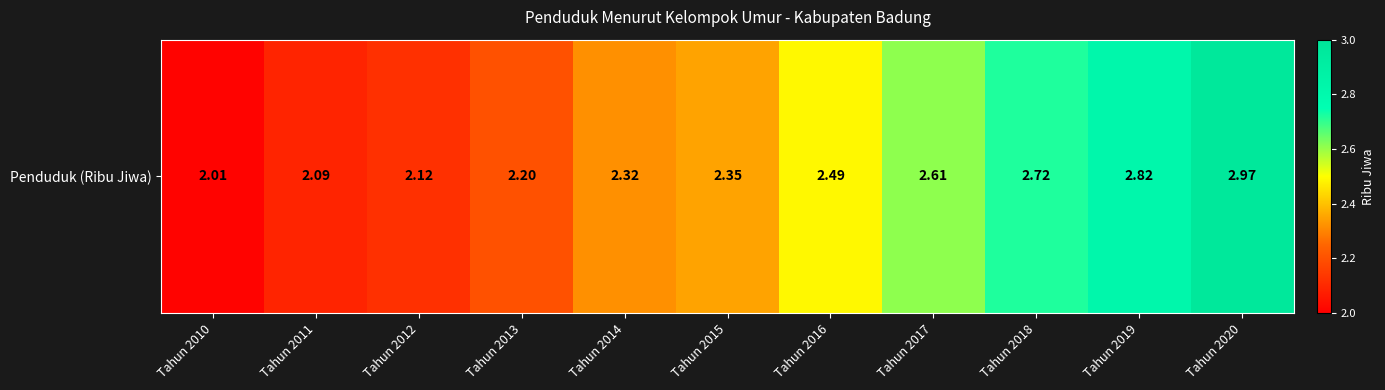

Which has a higher value, Tahun 2018 or Tahun 2016?

Tahun 2018